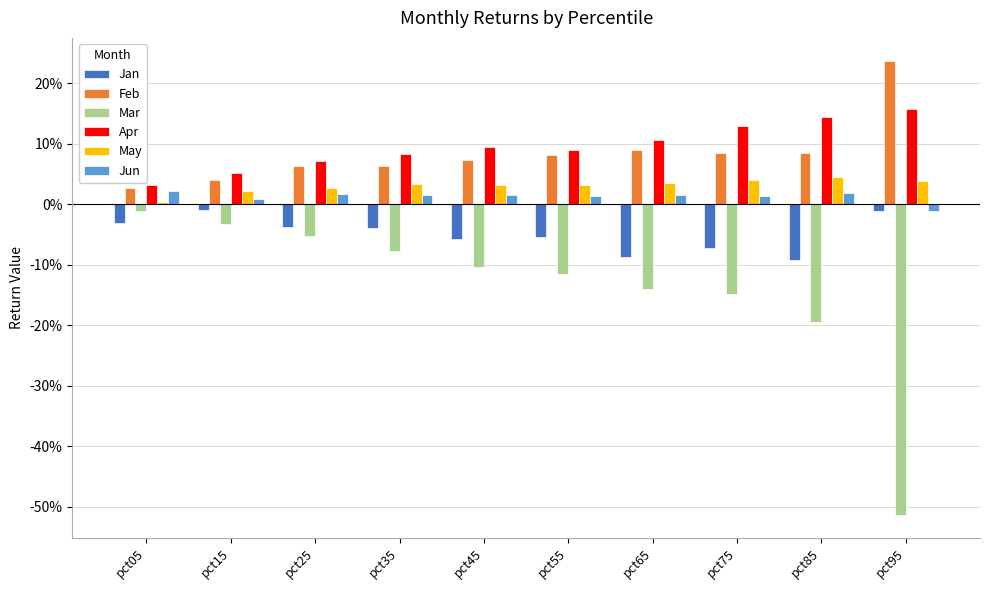

Is the value of Jan at pct95 greater than the value of Feb at pct75?

No